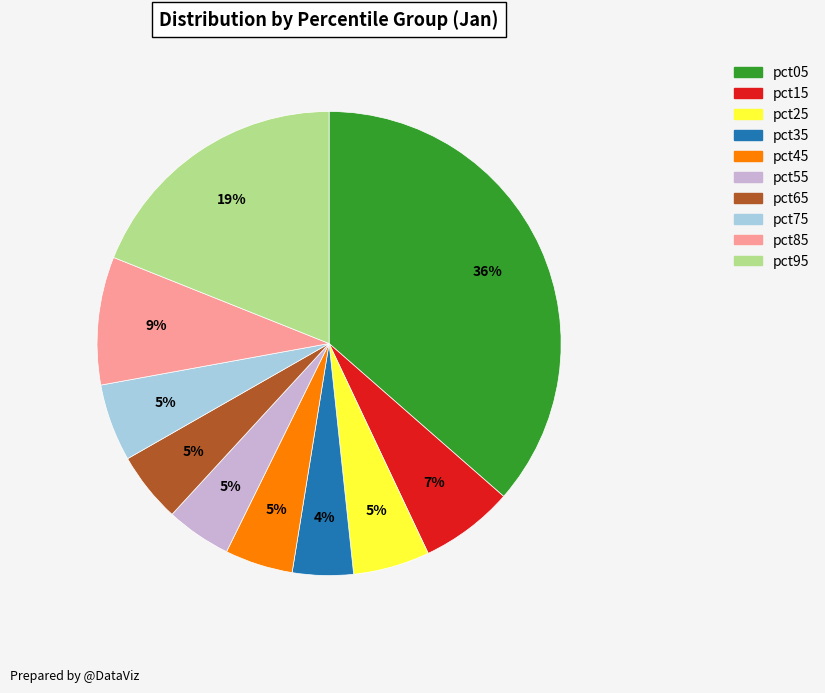

Count the number of slices in the pie.

10